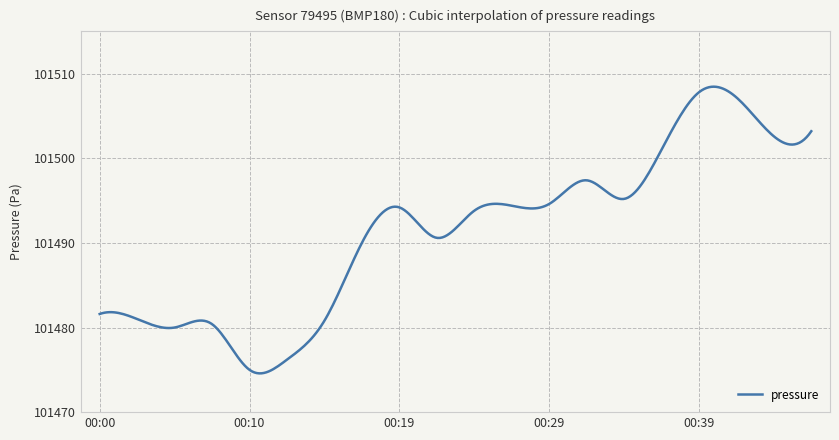

What is the maximum value shown in the chart?

101508.5